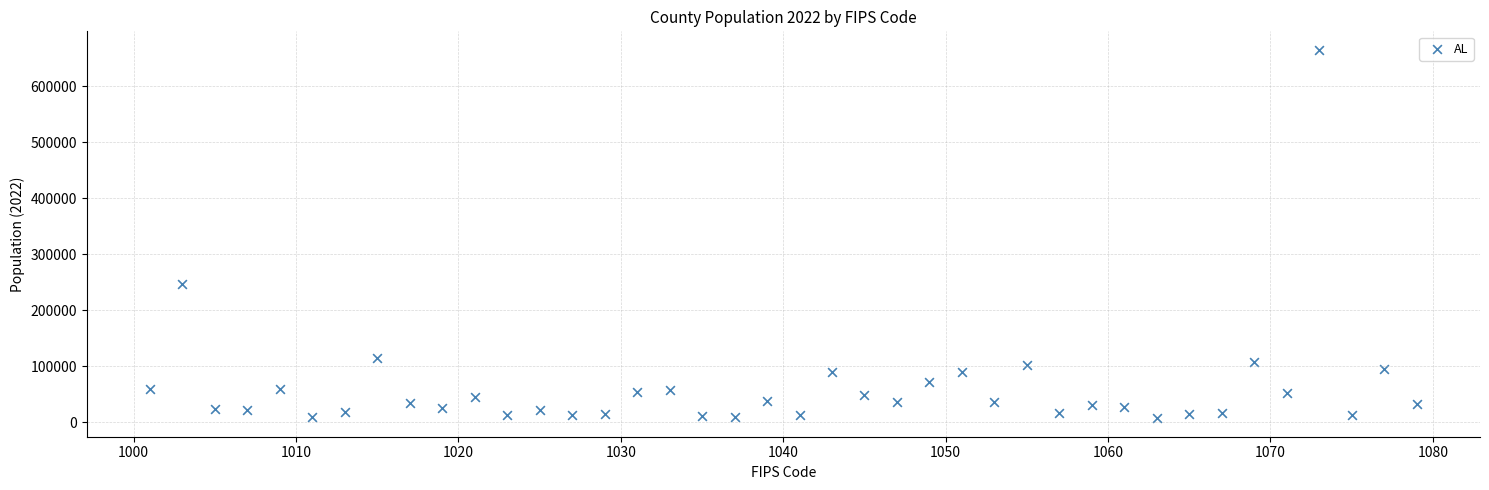

What Y value in the scatter plot is closest to 336415?

246435